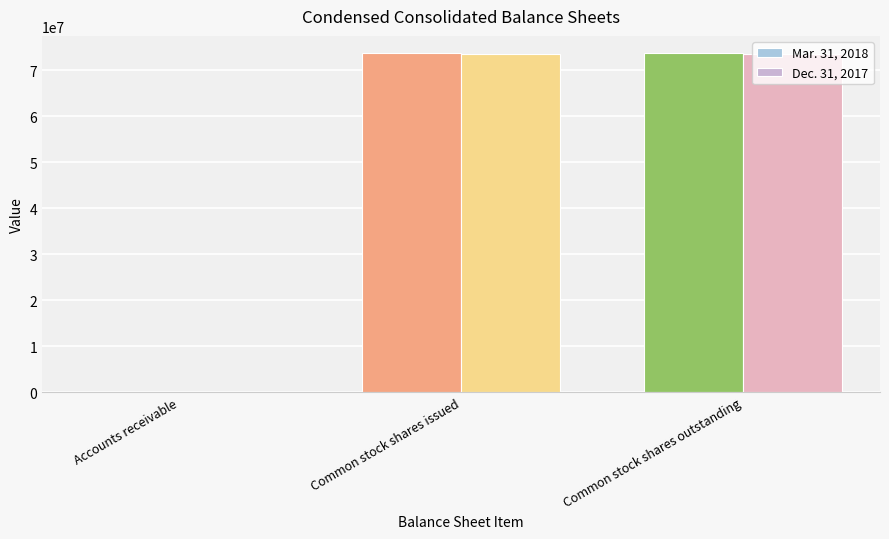

What is the total value across all series at Common stock shares outstanding?

147420873